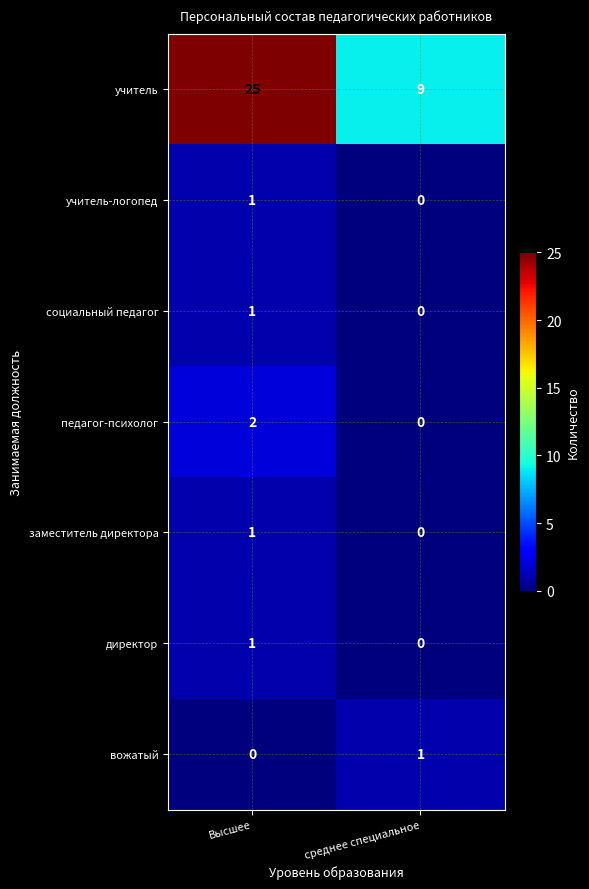

What is the sum of the учитель values at среднее специальное and Высшее?

34